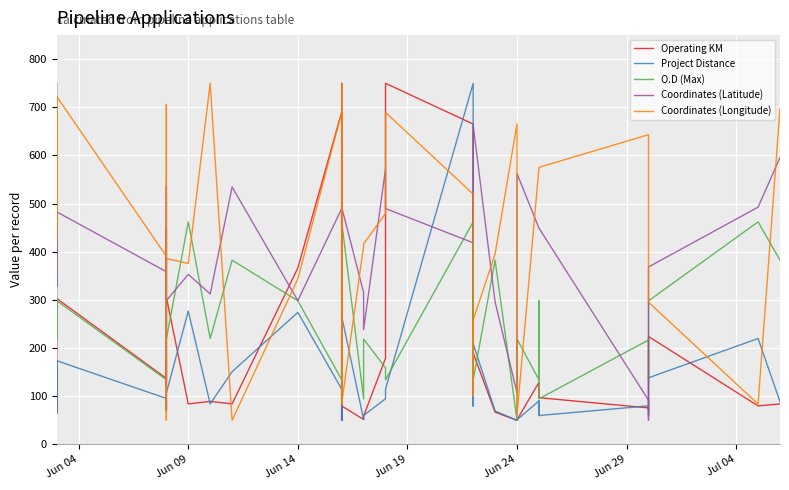

In O.D (Max), how many points are higher than both neighbors (excluding endpoints)?

15